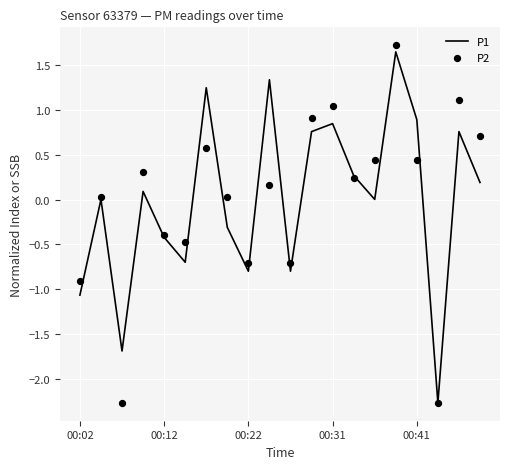

What are all the series names shown in the legend?

P1, P2